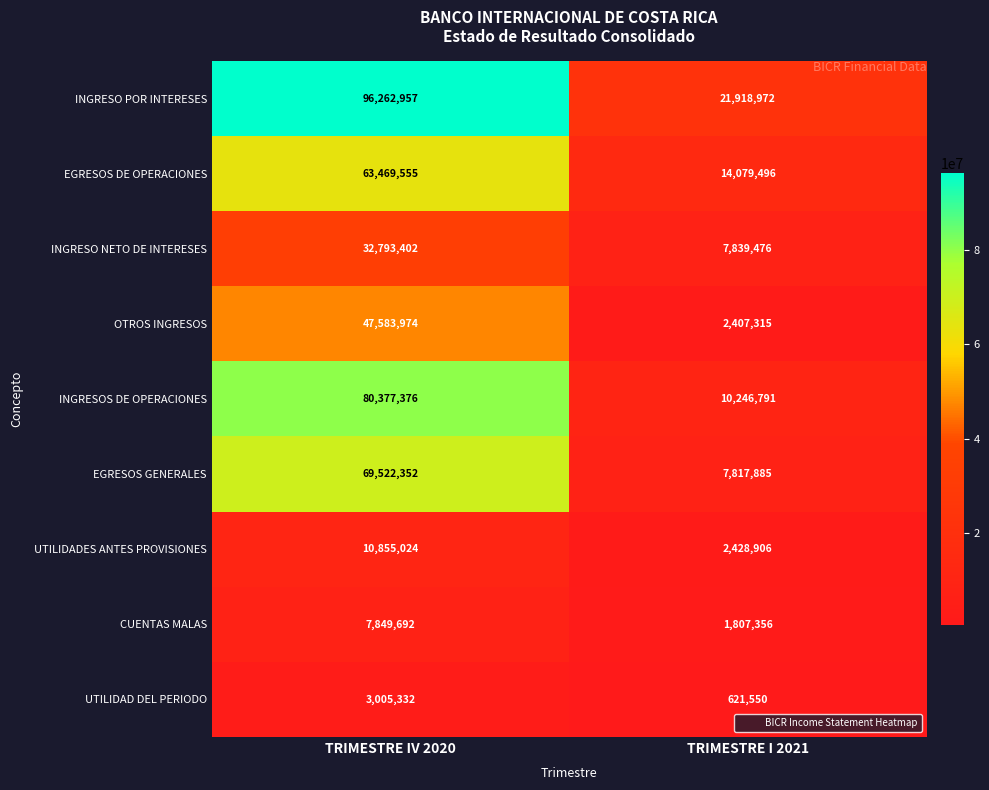

What is the maximum value for UTILIDADES ANTES PROVISIONES?

10855024